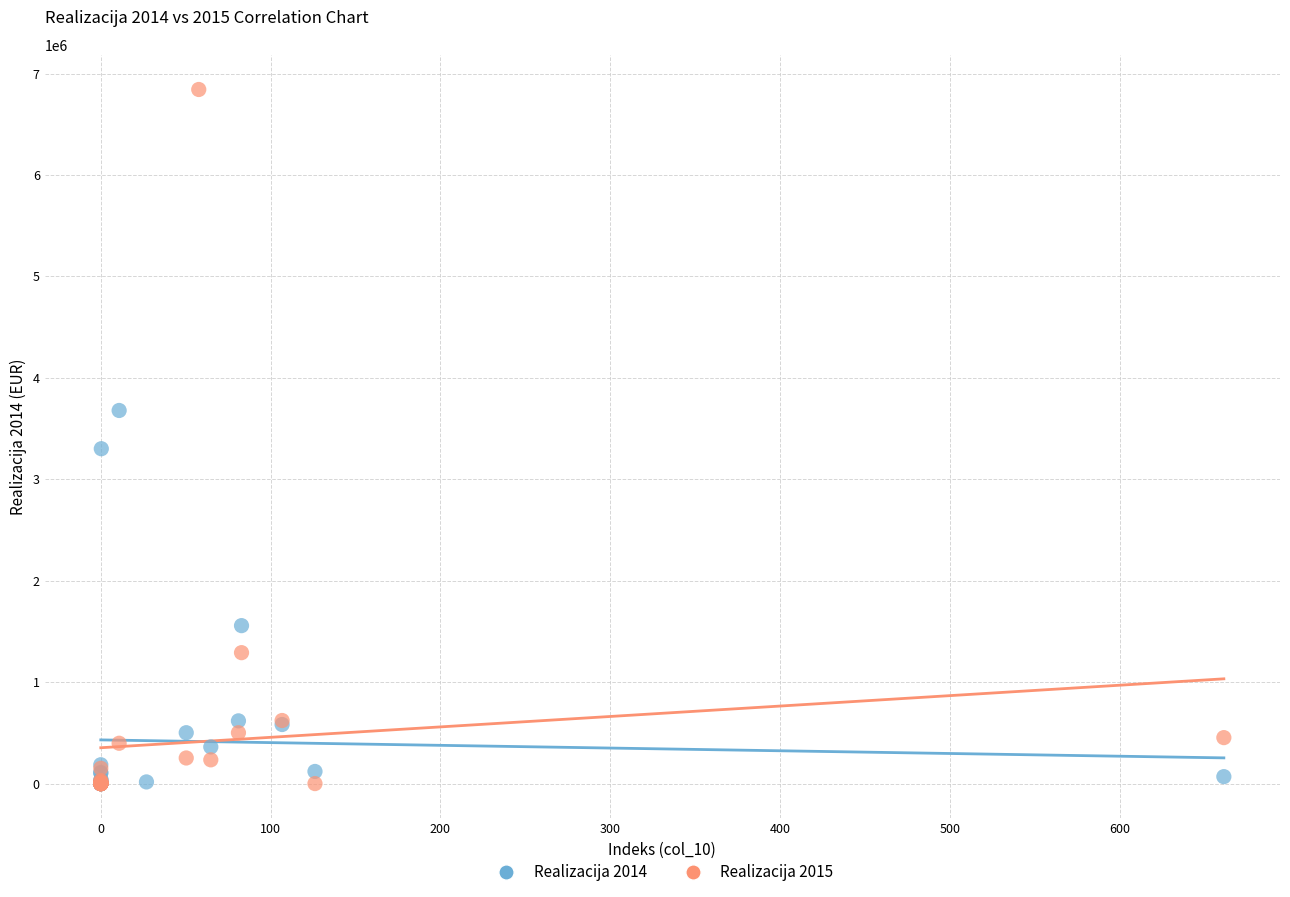

Which series has the largest Y range (max minus min)?

Realizacija 2015